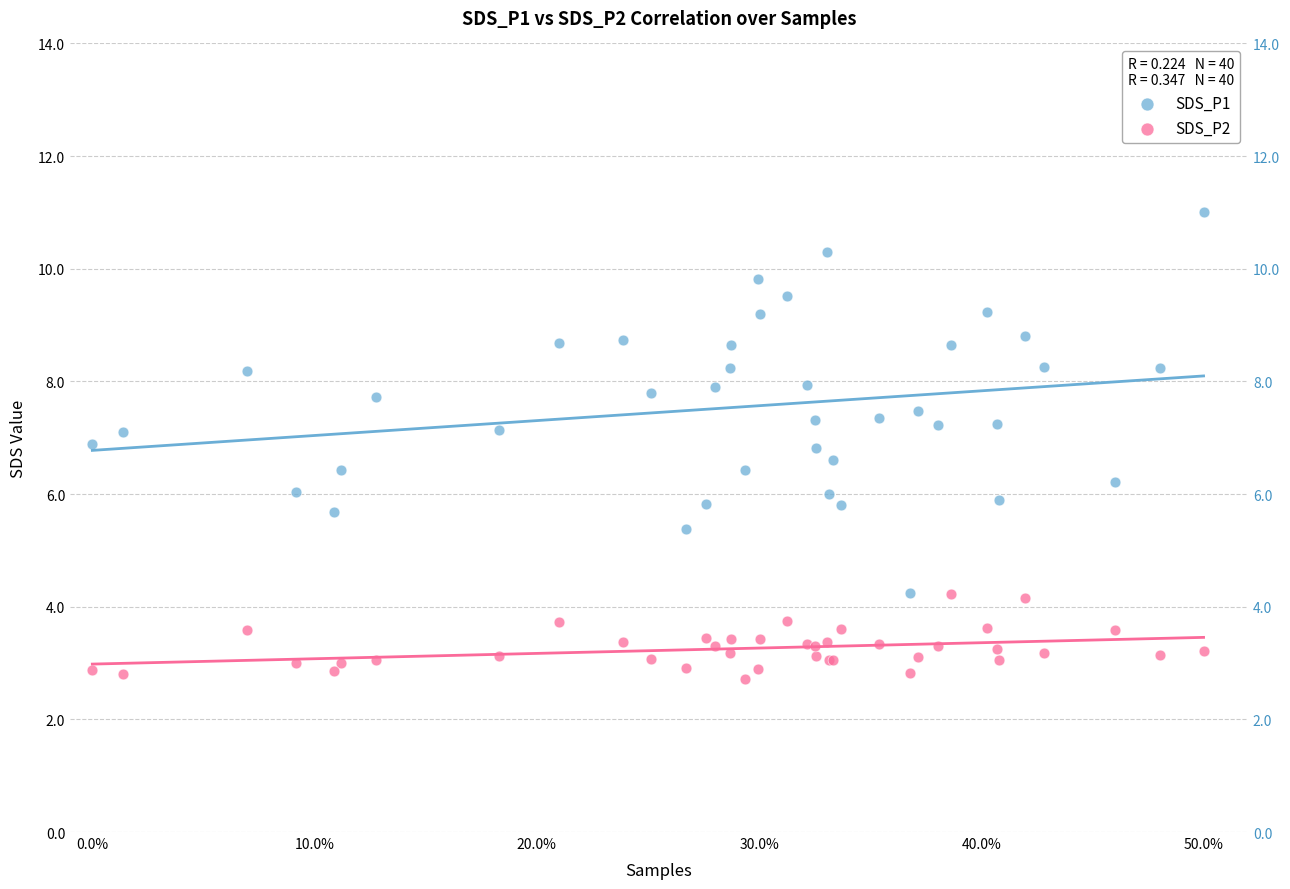

Which series has the widest spread of Y values?

SDS_P1